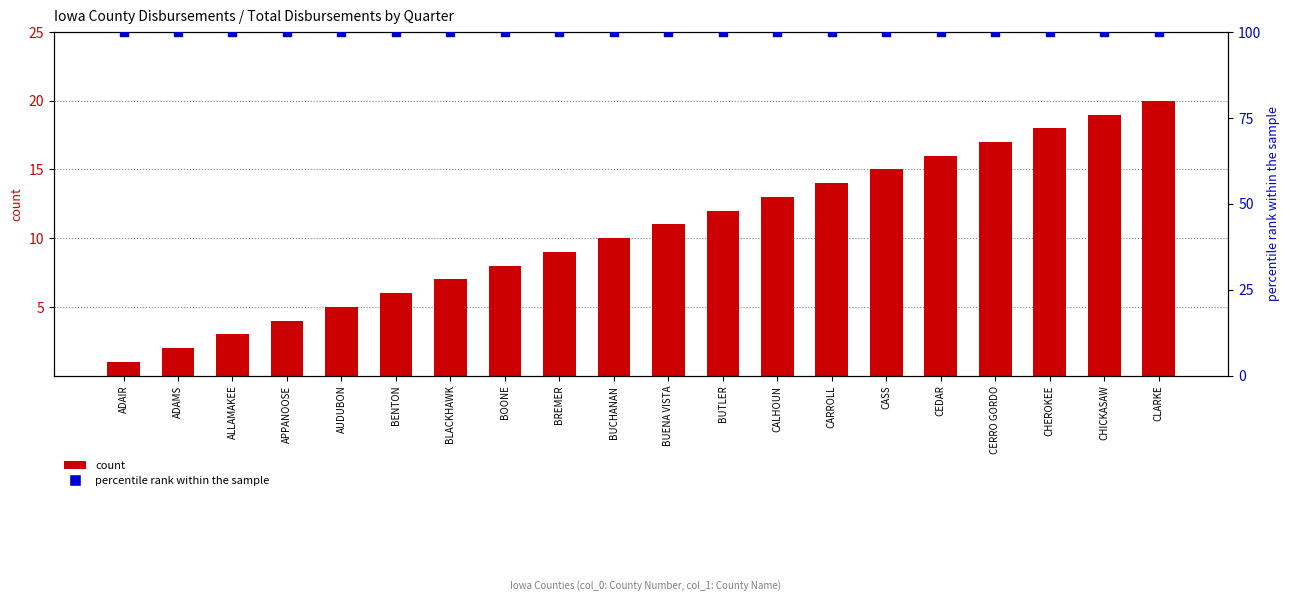

What is the total value across all series at CASS?

115